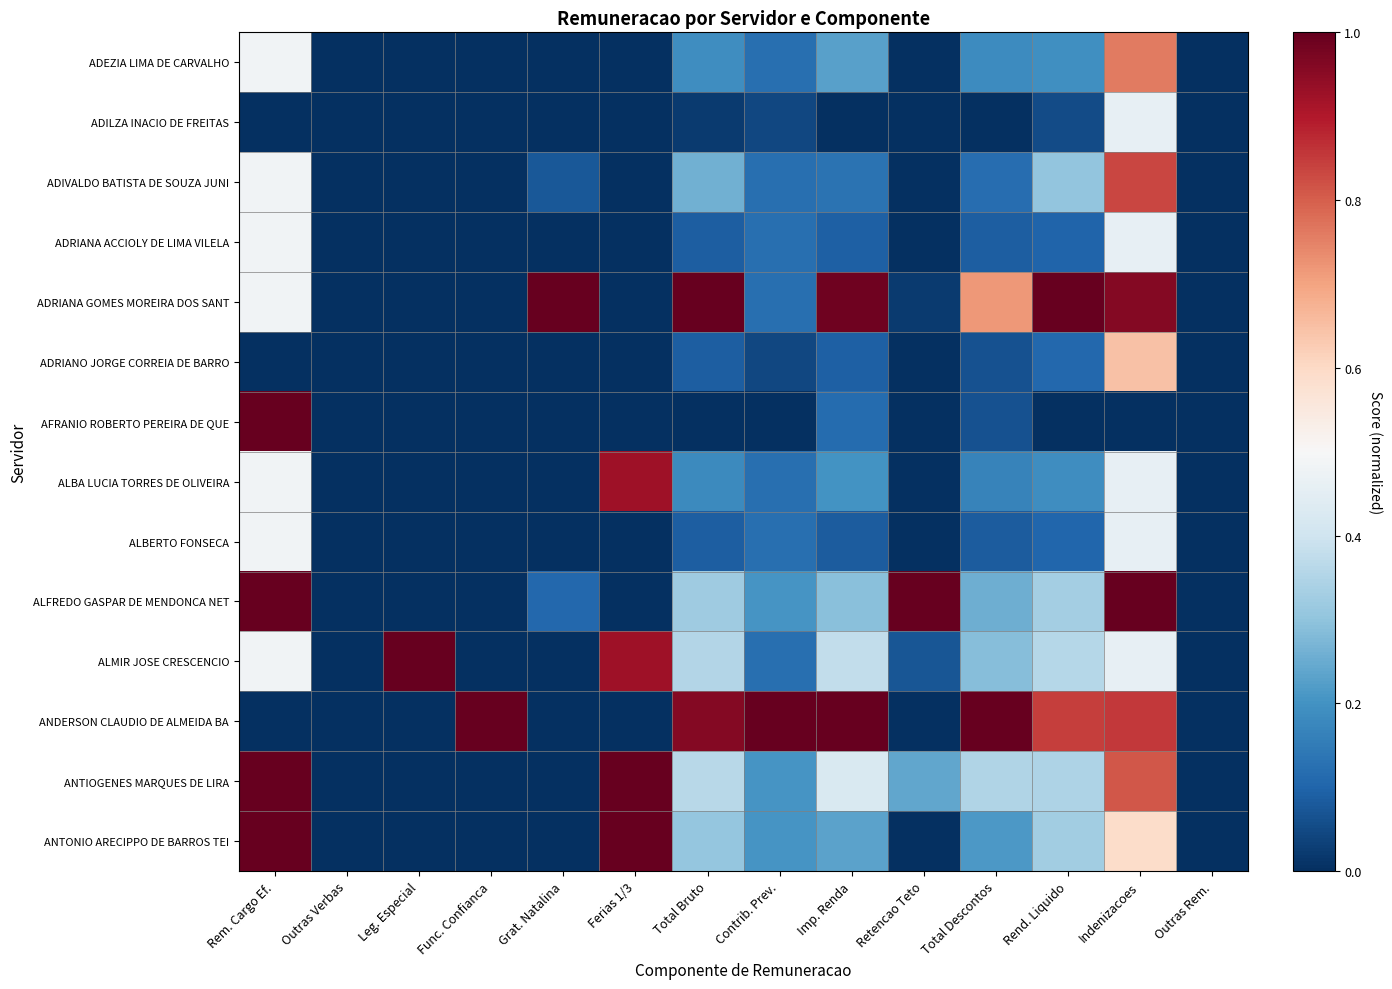

Reading left to right, extract all data points from this chart.

ADEZIA LIMA DE CARVALHO: Rem. Cargo Ef.=0.5	Outras Verbas=0.0	Leg. Especial=0.0	Func. Confianca=0.0	Grat. Natalina=0.0	Ferias 1/3=0.0	Total Bruto=0.2	Contrib. Prev.=0.1	Imp. Renda=0.2	Retencao Teto=0.0	Total Descontos=0.2	Rend. Liquido=0.2	Indenizacoes=0.8	Outras Rem.=0.0
ADILZA INACIO DE FREITAS: Rem. Cargo Ef.=0.0	Outras Verbas=0.0	Leg. Especial=0.0	Func. Confianca=0.0	Grat. Natalina=0.0	Ferias 1/3=0.0	Total Bruto=0.0	Contrib. Prev.=0.0	Imp. Renda=0.0	Retencao Teto=0.0	Total Descontos=0.0	Rend. Liquido=0.1	Indenizacoes=0.5	Outras Rem.=0.0
ADIVALDO BATISTA DE SOUZA JUNI: Rem. Cargo Ef.=0.5	Outras Verbas=0.0	Leg. Especial=0.0	Func. Confianca=0.0	Grat. Natalina=0.1	Ferias 1/3=0.0	Total Bruto=0.3	Contrib. Prev.=0.1	Imp. Renda=0.1	Retencao Teto=0.0	Total Descontos=0.1	Rend. Liquido=0.3	Indenizacoes=0.8	Outras Rem.=0.0
ADRIANA ACCIOLY DE LIMA VILELA: Rem. Cargo Ef.=0.5	Outras Verbas=0.0	Leg. Especial=0.0	Func. Confianca=0.0	Grat. Natalina=0.0	Ferias 1/3=0.0	Total Bruto=0.1	Contrib. Prev.=0.1	Imp. Renda=0.1	Retencao Teto=0.0	Total Descontos=0.1	Rend. Liquido=0.1	Indenizacoes=0.5	Outras Rem.=0.0
ADRIANA GOMES MOREIRA DOS SANT: Rem. Cargo Ef.=0.5	Outras Verbas=0.0	Leg. Especial=0.0	Func. Confianca=0.0	Grat. Natalina=1.0	Ferias 1/3=0.0	Total Bruto=1.0	Contrib. Prev.=0.1	Imp. Renda=1.0	Retencao Teto=0.0	Total Descontos=0.7	Rend. Liquido=1.0	Indenizacoes=1.0	Outras Rem.=0.0
ADRIANO JORGE CORREIA DE BARRO: Rem. Cargo Ef.=0.0	Outras Verbas=0.0	Leg. Especial=0.0	Func. Confianca=0.0	Grat. Natalina=0.0	Ferias 1/3=0.0	Total Bruto=0.1	Contrib. Prev.=0.0	Imp. Renda=0.1	Retencao Teto=0.0	Total Descontos=0.1	Rend. Liquido=0.1	Indenizacoes=0.6	Outras Rem.=0.0
AFRANIO ROBERTO PEREIRA DE QUE: Rem. Cargo Ef.=1.0	Outras Verbas=0.0	Leg. Especial=0.0	Func. Confianca=0.0	Grat. Natalina=0.0	Ferias 1/3=0.0	Total Bruto=0.0	Contrib. Prev.=0.0	Imp. Renda=0.1	Retencao Teto=0.0	Total Descontos=0.1	Rend. Liquido=0.0	Indenizacoes=0.0	Outras Rem.=0.0
ALBA LUCIA TORRES DE OLIVEIRA: Rem. Cargo Ef.=0.5	Outras Verbas=0.0	Leg. Especial=0.0	Func. Confianca=0.0	Grat. Natalina=0.0	Ferias 1/3=0.9	Total Bruto=0.2	Contrib. Prev.=0.1	Imp. Renda=0.2	Retencao Teto=0.0	Total Descontos=0.2	Rend. Liquido=0.2	Indenizacoes=0.5	Outras Rem.=0.0
ALBERTO FONSECA: Rem. Cargo Ef.=0.5	Outras Verbas=0.0	Leg. Especial=0.0	Func. Confianca=0.0	Grat. Natalina=0.0	Ferias 1/3=0.0	Total Bruto=0.1	Contrib. Prev.=0.1	Imp. Renda=0.1	Retencao Teto=0.0	Total Descontos=0.1	Rend. Liquido=0.1	Indenizacoes=0.5	Outras Rem.=0.0
ALFREDO GASPAR DE MENDONCA NET: Rem. Cargo Ef.=1.0	Outras Verbas=0.0	Leg. Especial=0.0	Func. Confianca=0.0	Grat. Natalina=0.1	Ferias 1/3=0.0	Total Bruto=0.3	Contrib. Prev.=0.2	Imp. Renda=0.3	Retencao Teto=1.0	Total Descontos=0.3	Rend. Liquido=0.3	Indenizacoes=1.0	Outras Rem.=0.0
ALMIR JOSE CRESCENCIO: Rem. Cargo Ef.=0.5	Outras Verbas=0.0	Leg. Especial=1.0	Func. Confianca=0.0	Grat. Natalina=0.0	Ferias 1/3=0.9	Total Bruto=0.4	Contrib. Prev.=0.1	Imp. Renda=0.4	Retencao Teto=0.1	Total Descontos=0.3	Rend. Liquido=0.4	Indenizacoes=0.5	Outras Rem.=0.0
ANDERSON CLAUDIO DE ALMEIDA BA: Rem. Cargo Ef.=0.0	Outras Verbas=0.0	Leg. Especial=0.0	Func. Confianca=1.0	Grat. Natalina=0.0	Ferias 1/3=0.0	Total Bruto=1.0	Contrib. Prev.=1.0	Imp. Renda=1.0	Retencao Teto=0.0	Total Descontos=1.0	Rend. Liquido=0.8	Indenizacoes=0.9	Outras Rem.=0.0
ANTIOGENES MARQUES DE LIRA: Rem. Cargo Ef.=1.0	Outras Verbas=0.0	Leg. Especial=0.0	Func. Confianca=0.0	Grat. Natalina=0.0	Ferias 1/3=1.0	Total Bruto=0.4	Contrib. Prev.=0.2	Imp. Renda=0.4	Retencao Teto=0.2	Total Descontos=0.3	Rend. Liquido=0.3	Indenizacoes=0.8	Outras Rem.=0.0
ANTONIO ARECIPPO DE BARROS TEI: Rem. Cargo Ef.=1.0	Outras Verbas=0.0	Leg. Especial=0.0	Func. Confianca=0.0	Grat. Natalina=0.0	Ferias 1/3=1.0	Total Bruto=0.3	Contrib. Prev.=0.2	Imp. Renda=0.2	Retencao Teto=0.0	Total Descontos=0.2	Rend. Liquido=0.3	Indenizacoes=0.6	Outras Rem.=0.0